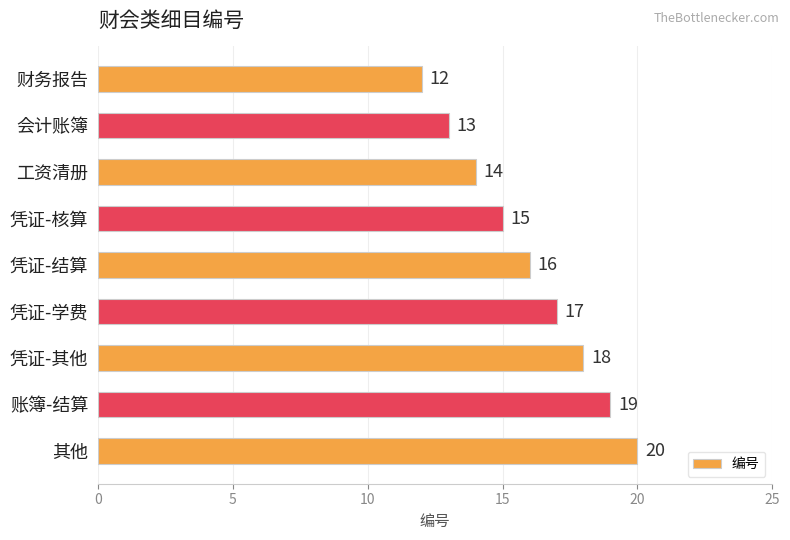

How many series are shown in this chart?

1